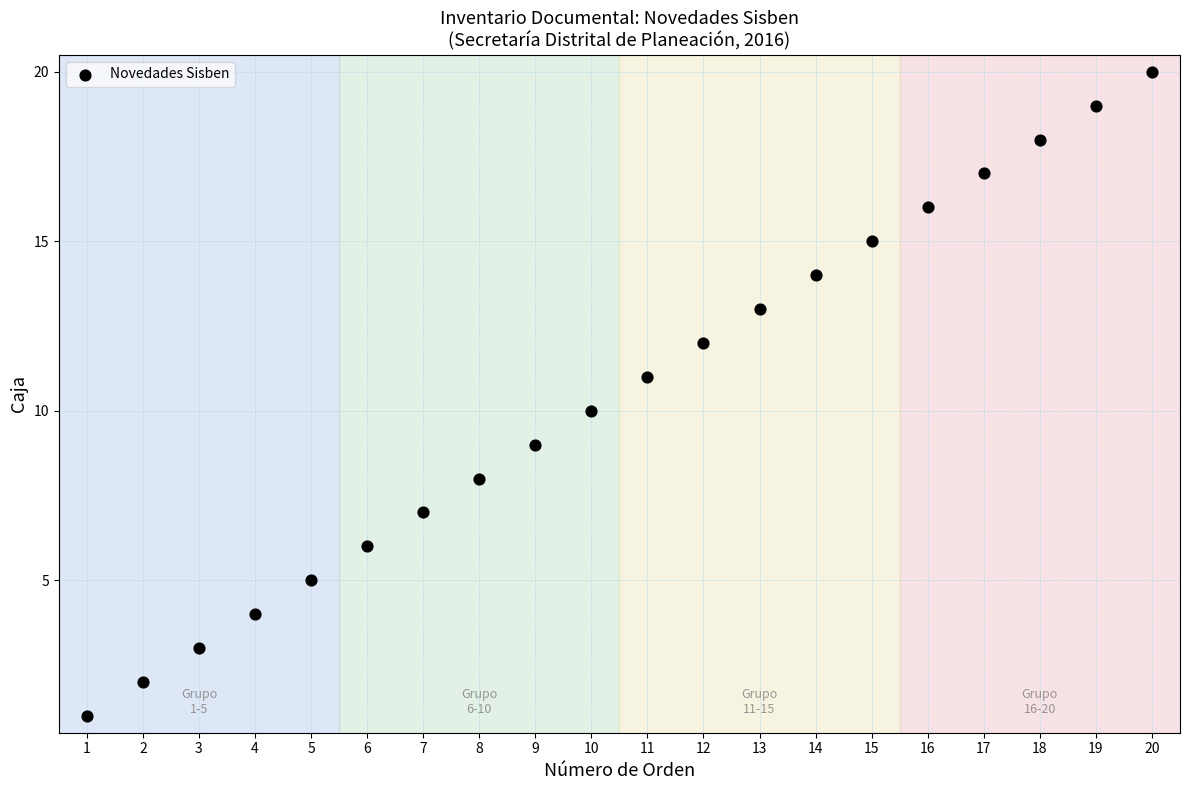

What is the range of X values (max minus min)?

19